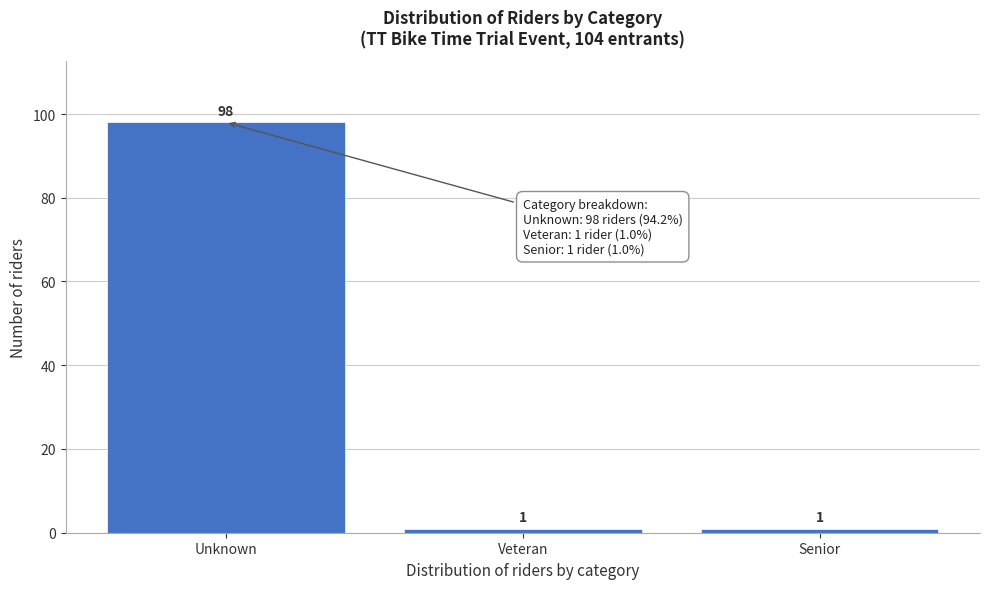

Reading left to right, transcribe all the data shown in this chart.

98	1	1